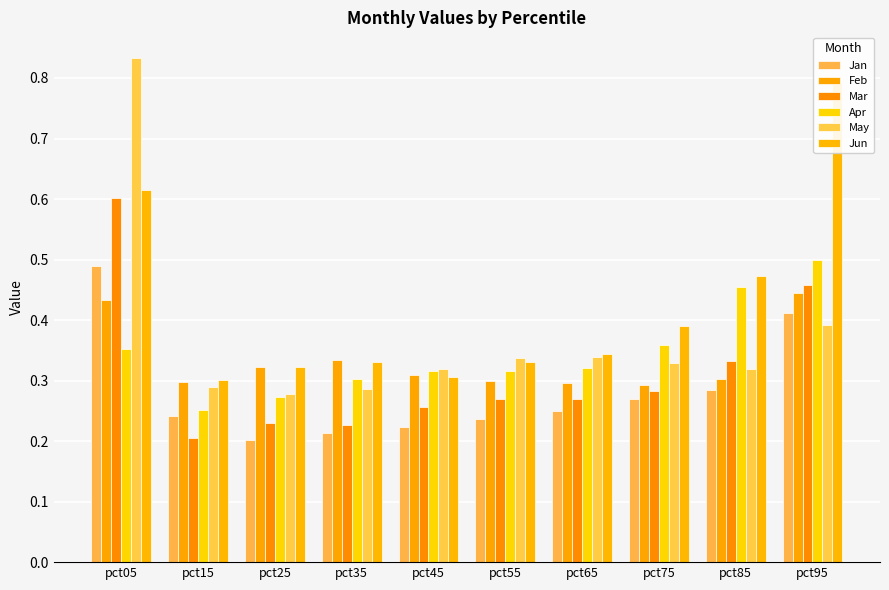

What is the difference between the second highest and minimum values in the Jun series?

0.3